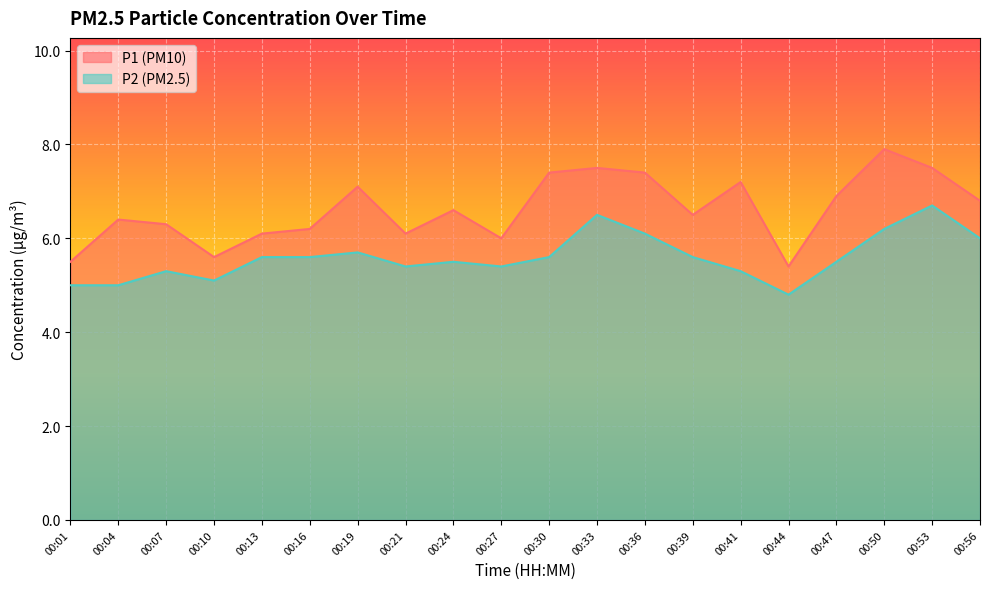

Between 00:30 and 00:36, which series saw the biggest shift?

P2 (PM2.5)